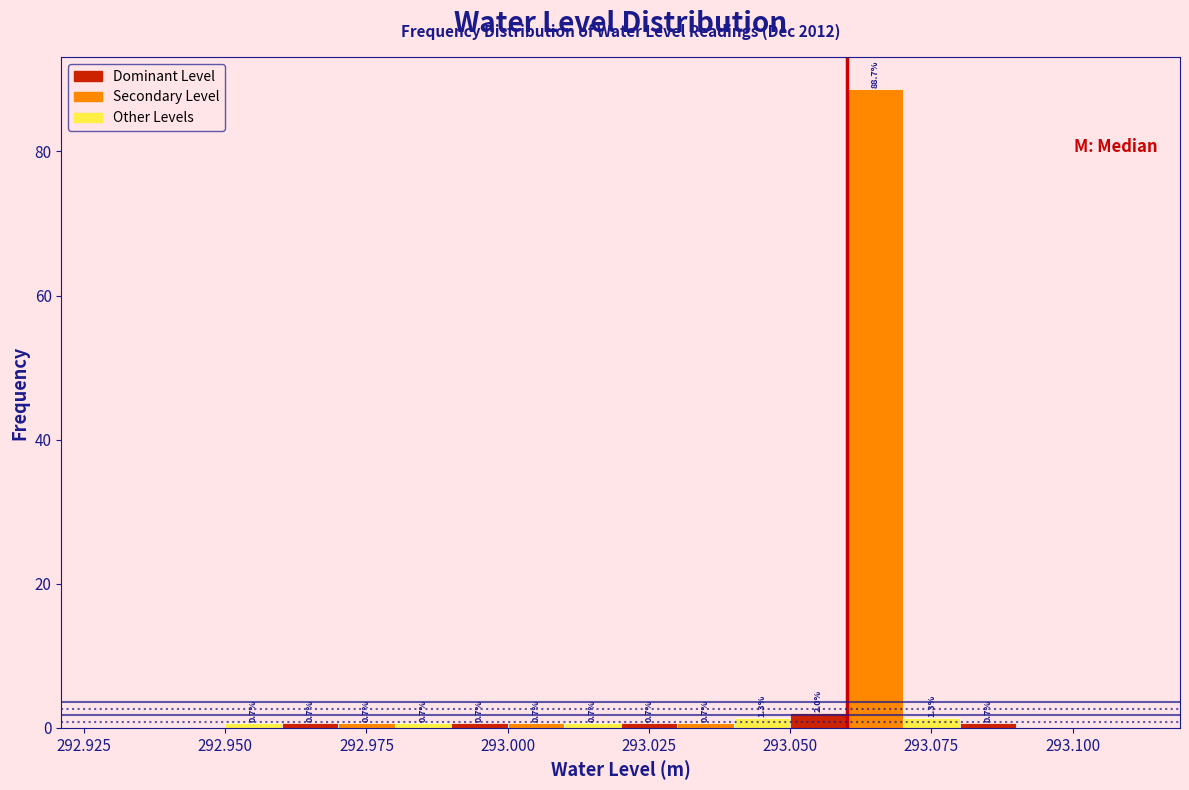

Around what value on the x-axis is the tallest bar? Give the approximate position of its centre, as read against the axis.

293.065